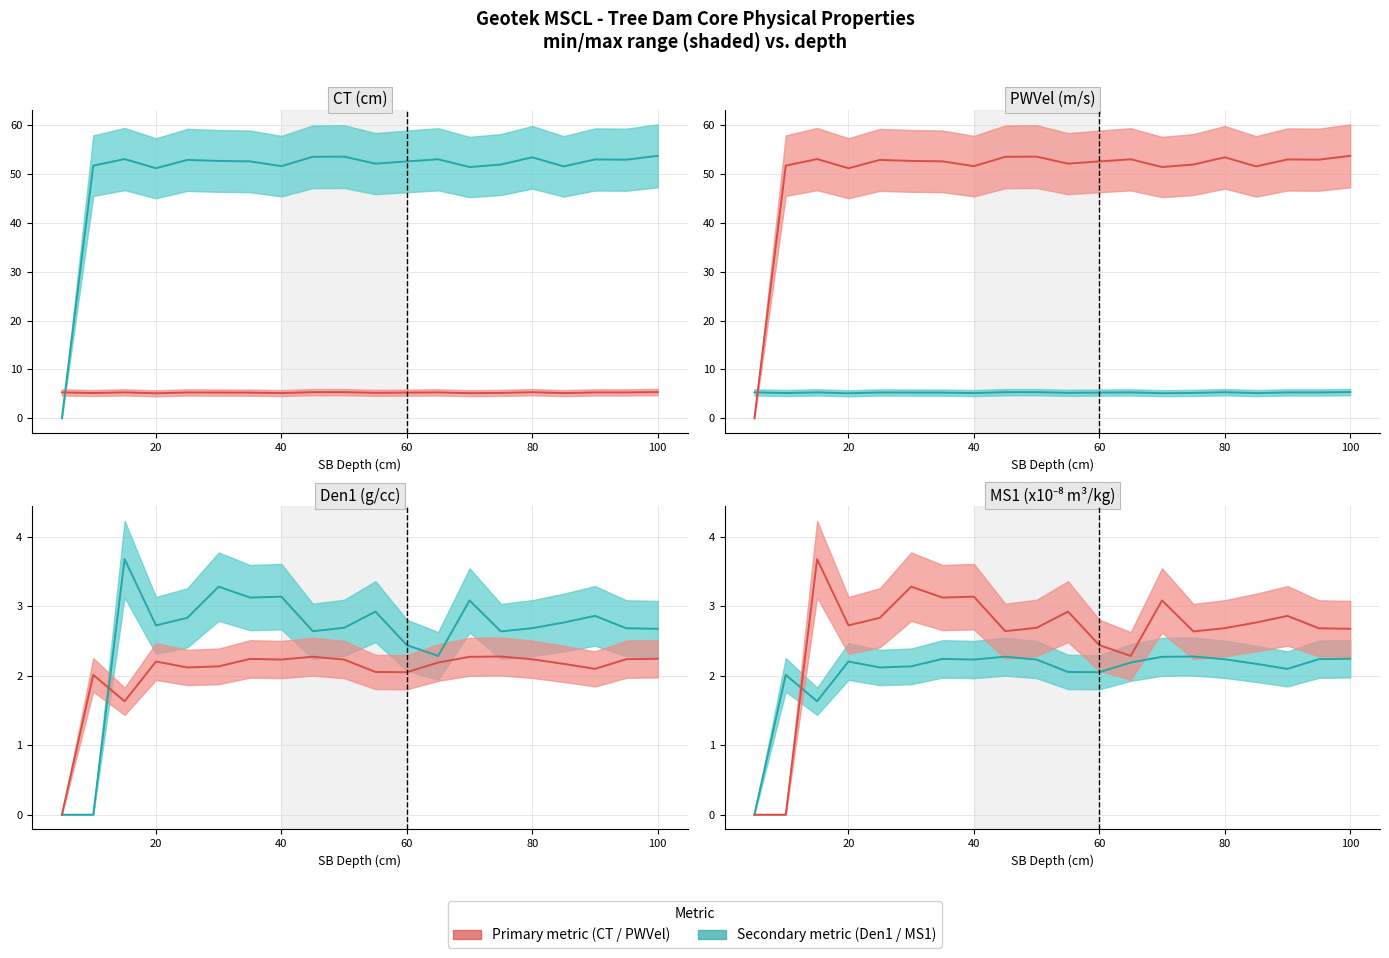

How many distinct data groups are displayed?

2